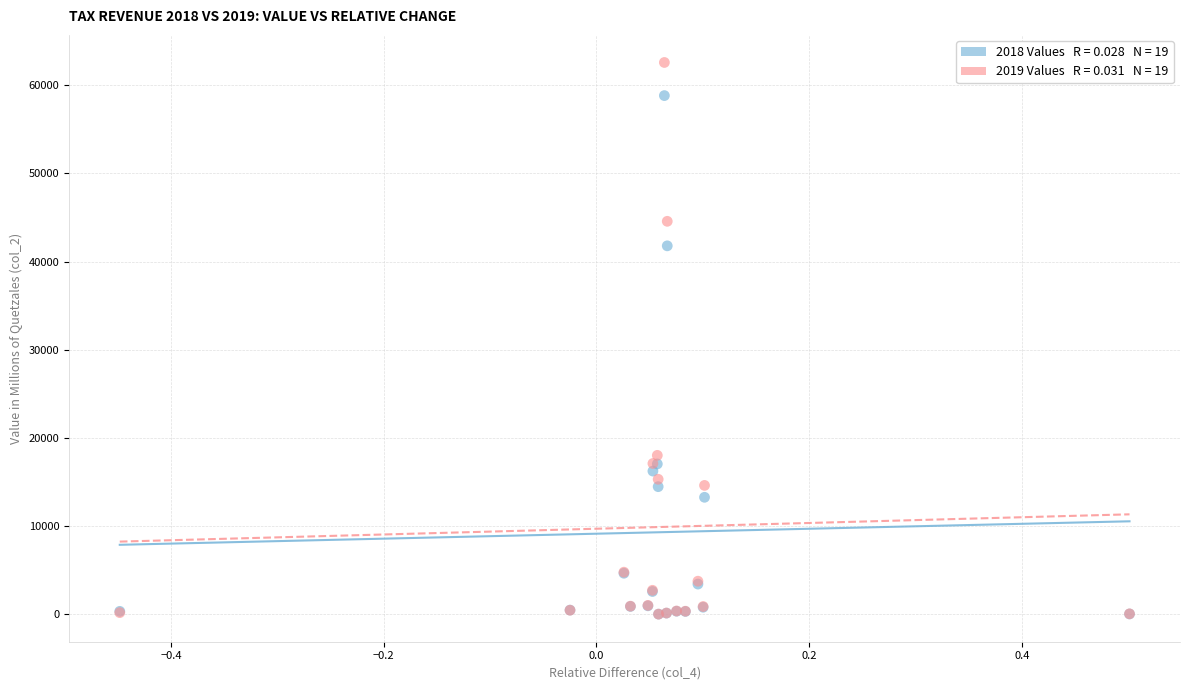

Across all series, what Y value is closest to 31300?

41790.7